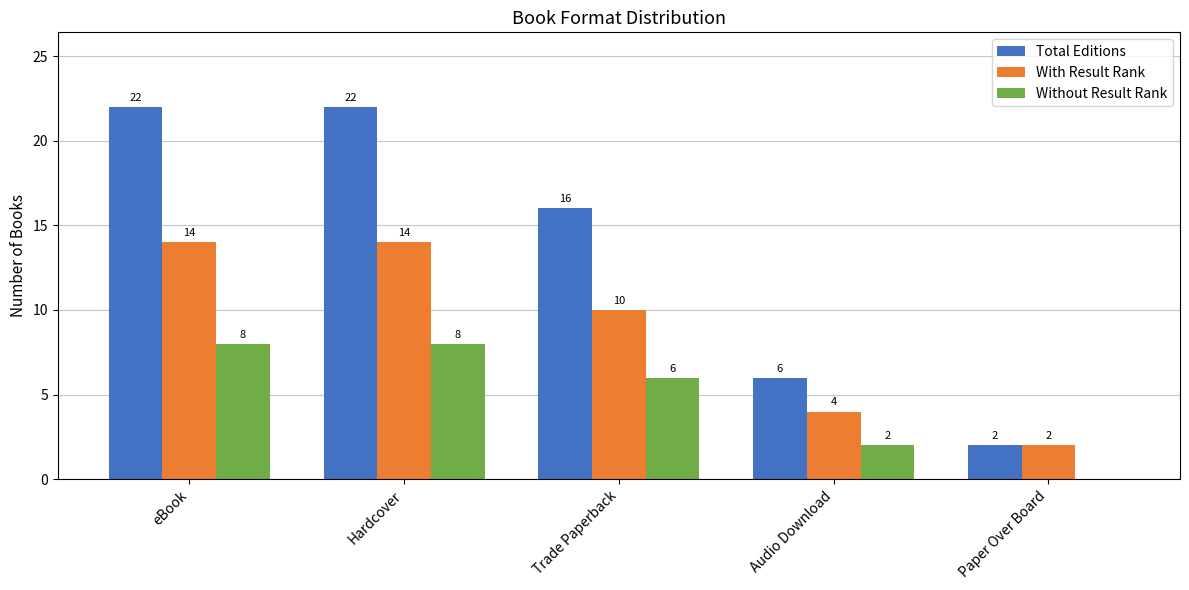

What is the difference between the Without Result Rank values at eBook and Audio Download?

6